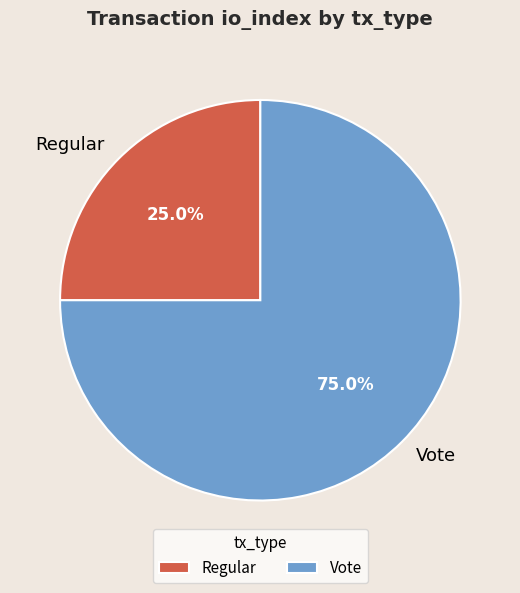

Count the number of slices in the pie.

2